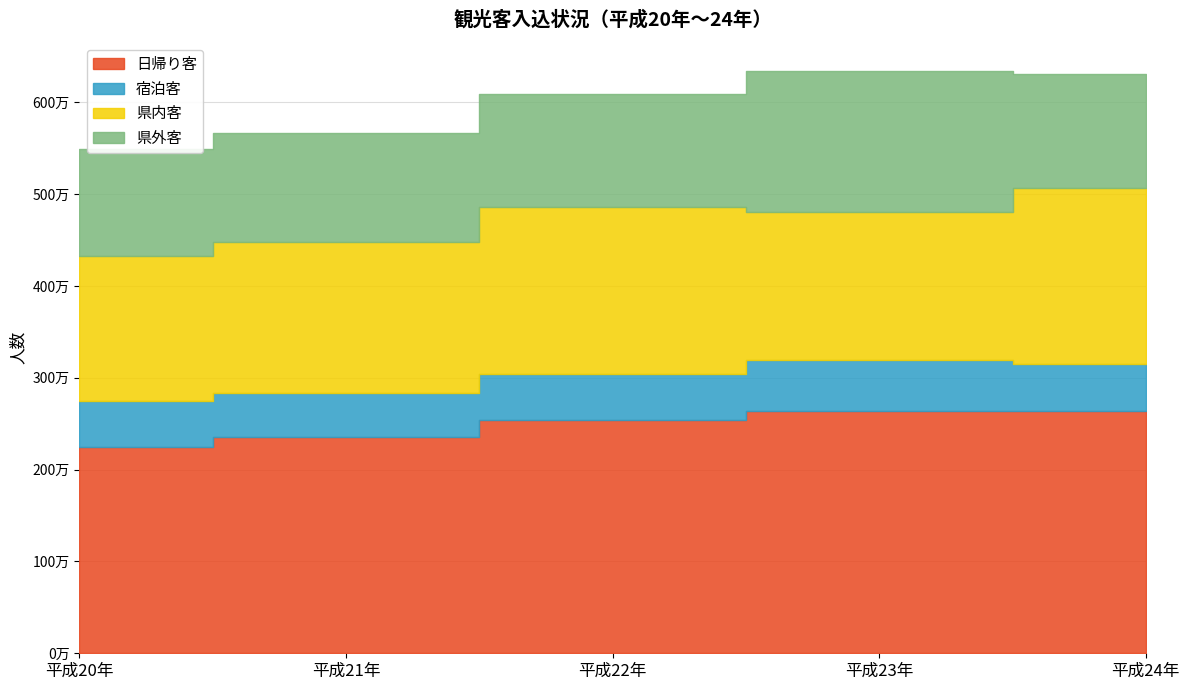

How many data points does each series have?

5